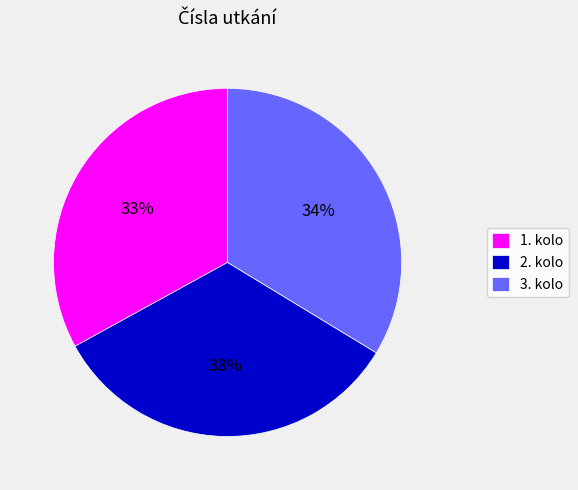

To the nearest percent, what percentage of the pie is 3. kolo?

34%